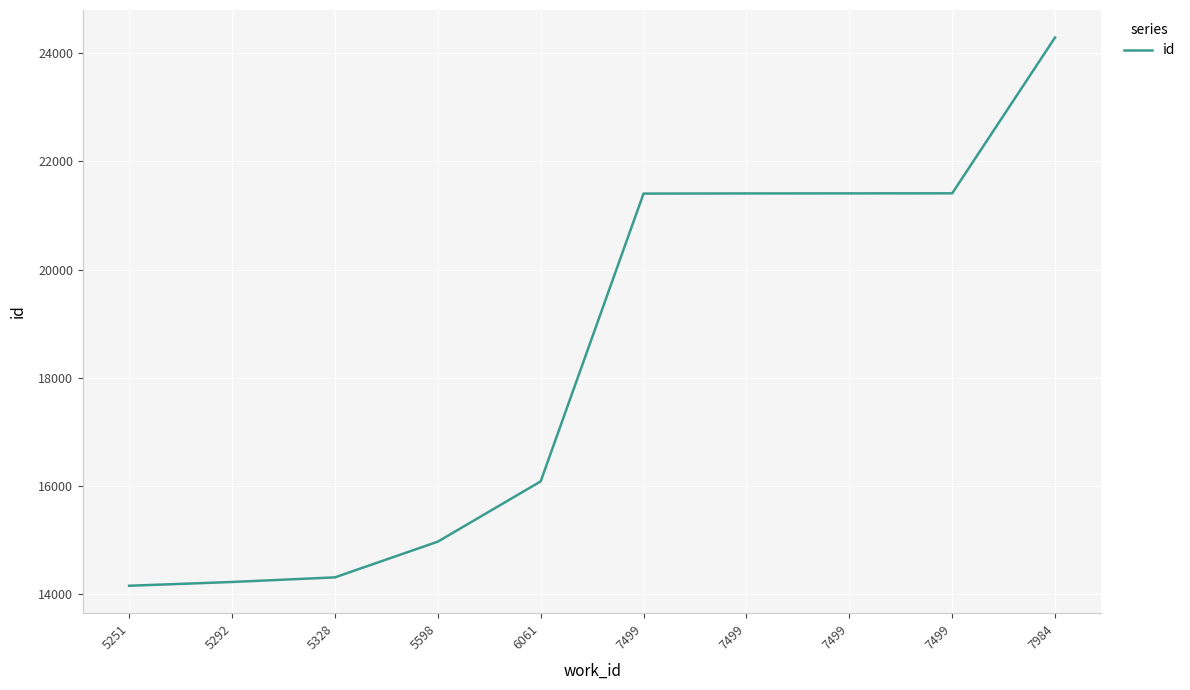

Where is the data nearest to the value 19221?

7499